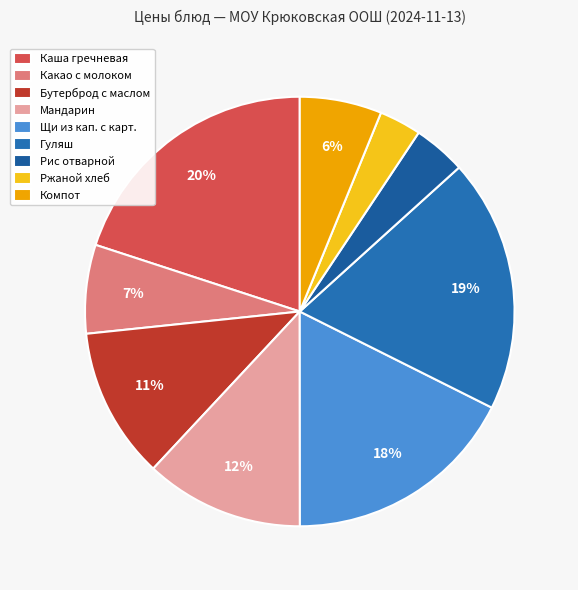

How many segments does this pie chart have?

9